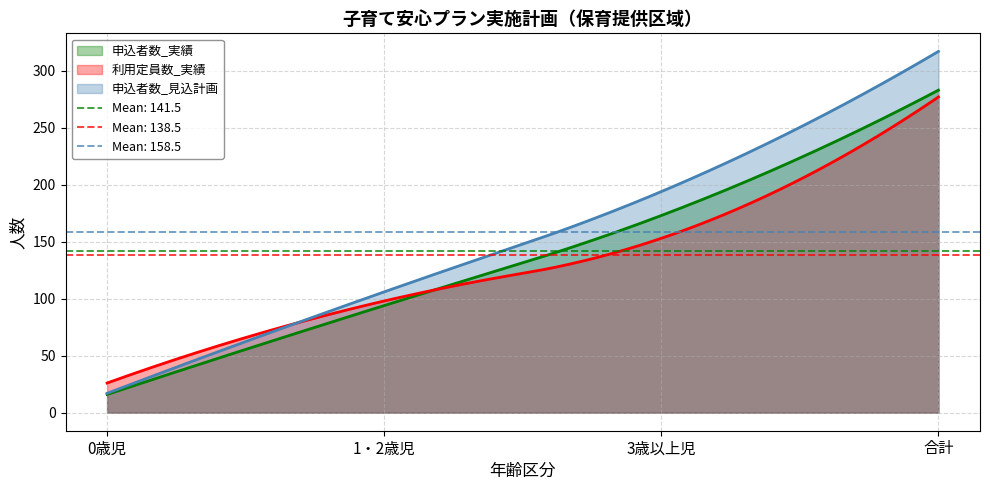

Is it true that 申込者数_実績 equals 94 at 1・2歳児?

True